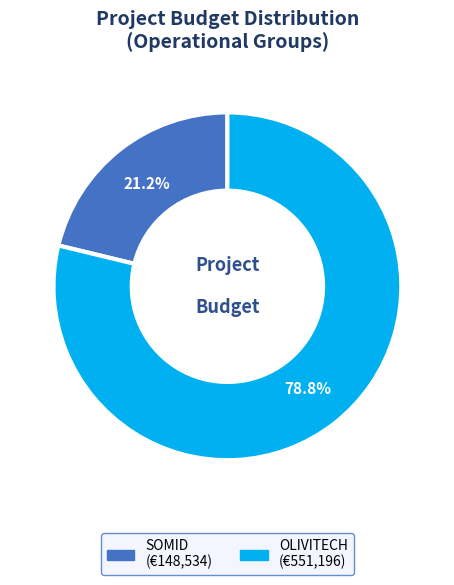

Is there a majority slice in this chart?

Yes